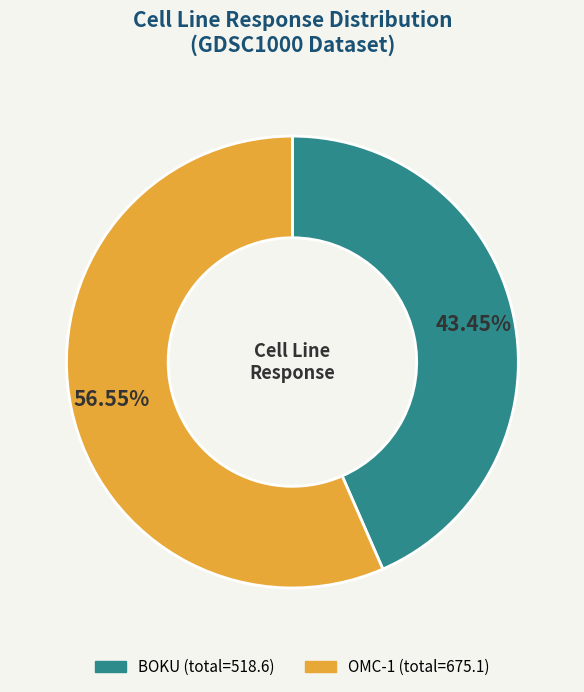

Is the sum of OMC-1 and BOKU greater than half?

Yes